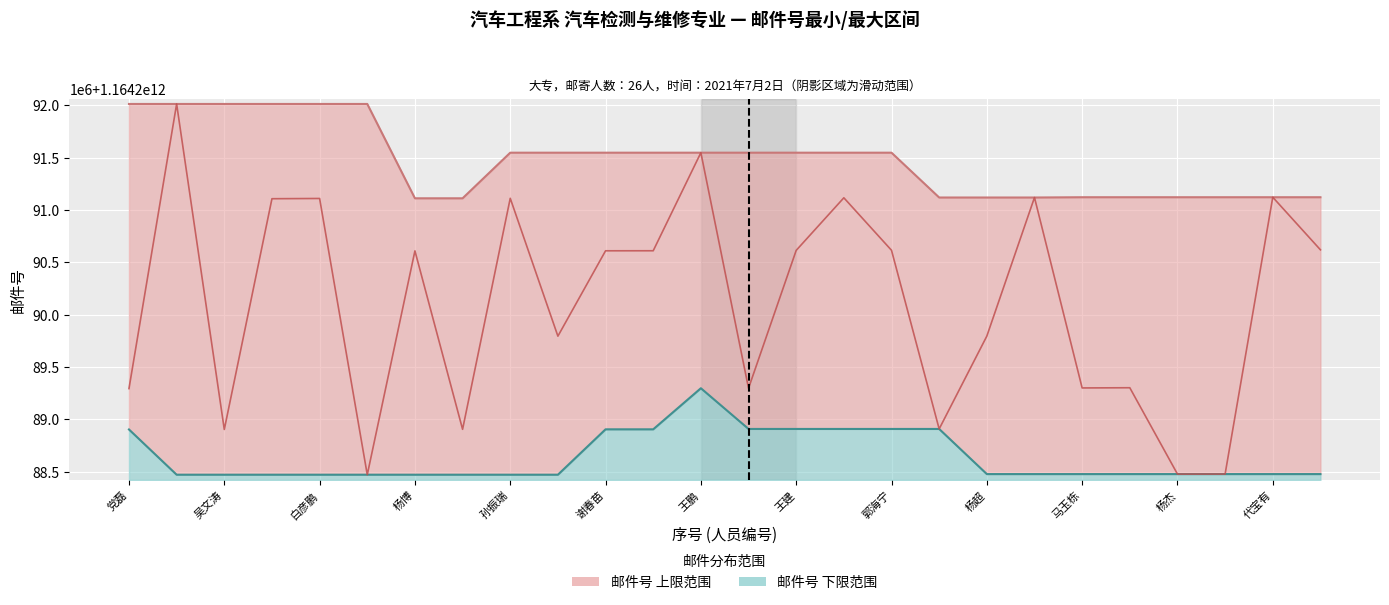

What is the value of the 25th point from the left?

1164291122556